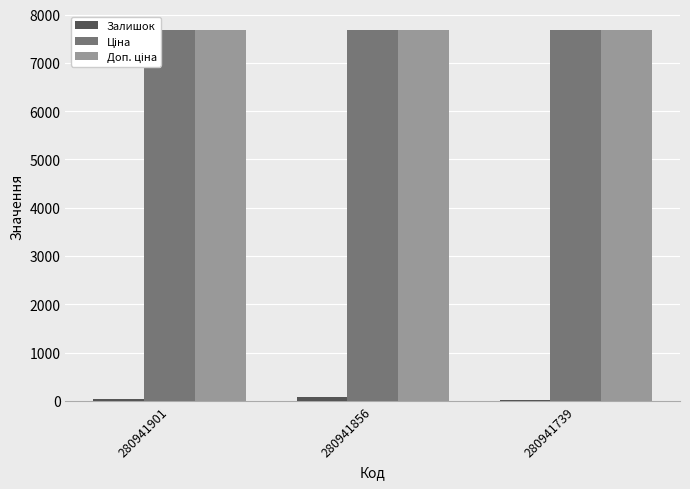

How many groups of bars are there?

3